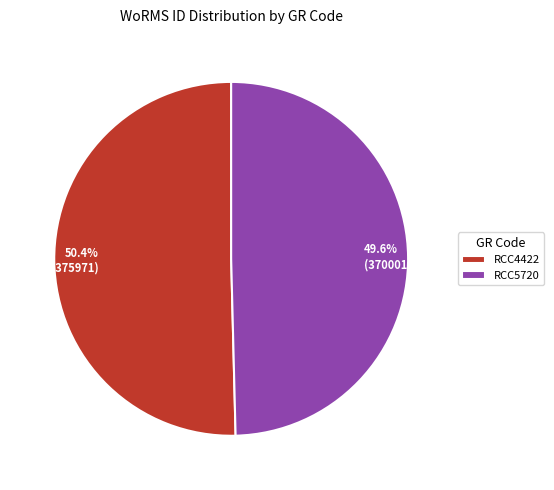

Is there a majority slice in this chart?

Yes